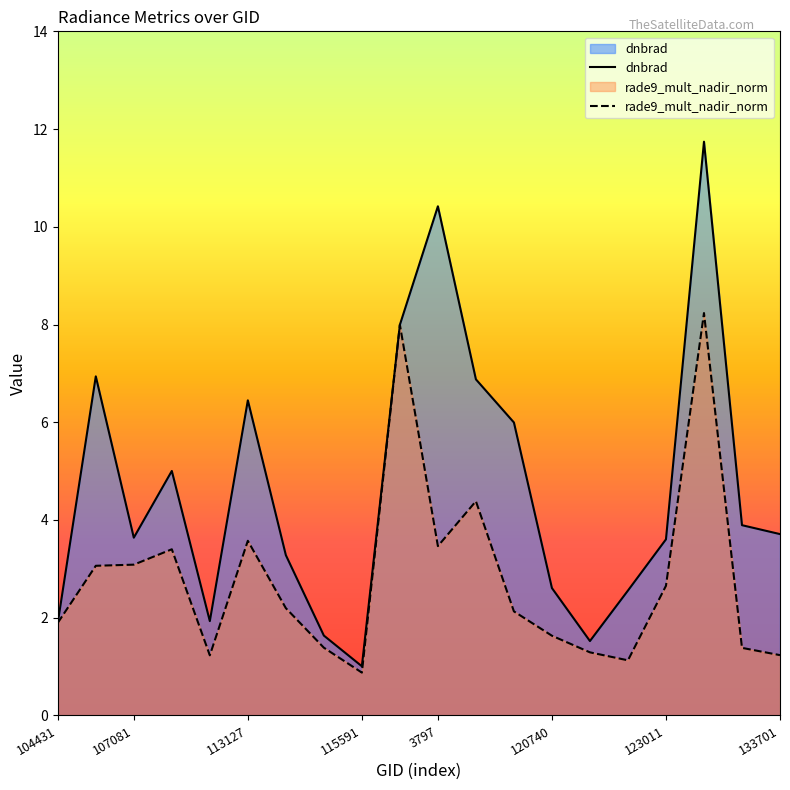

What is the label of the 12th point from the left?

119873